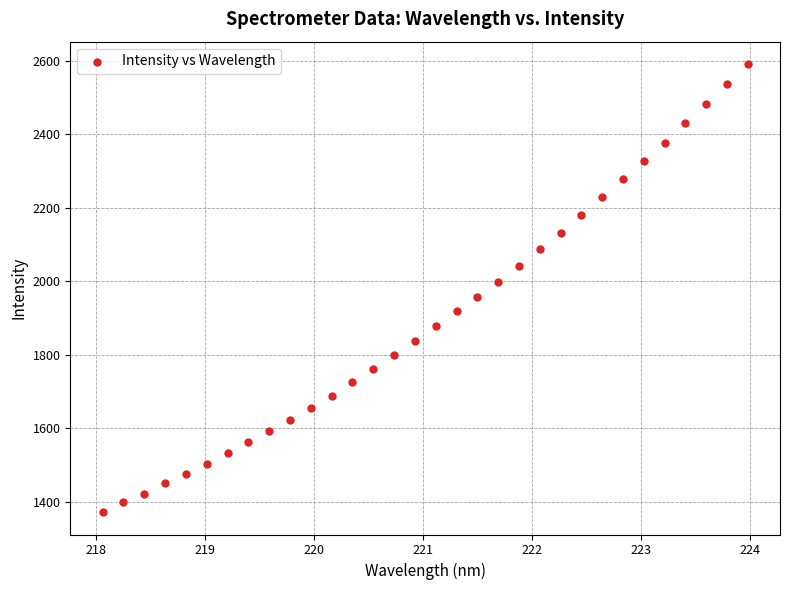

What is the range of X values (max minus min)?

5.9